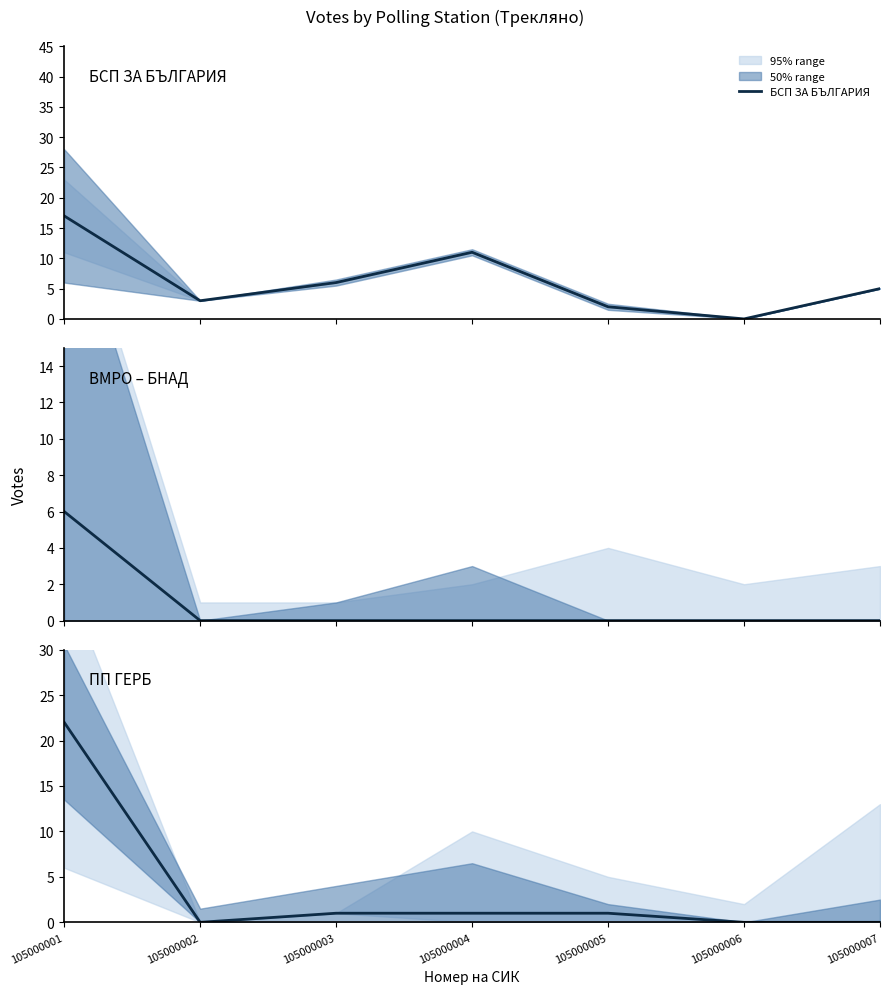

Where is ВМРО – БНАД nearest to the value 3?

105000001